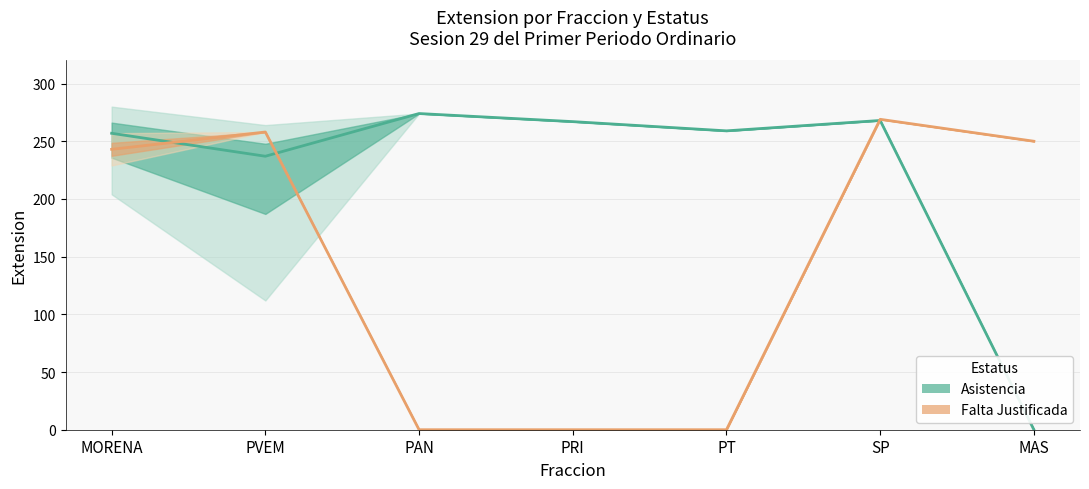

At which label does Falta Justificada reach its minimum?

PAN